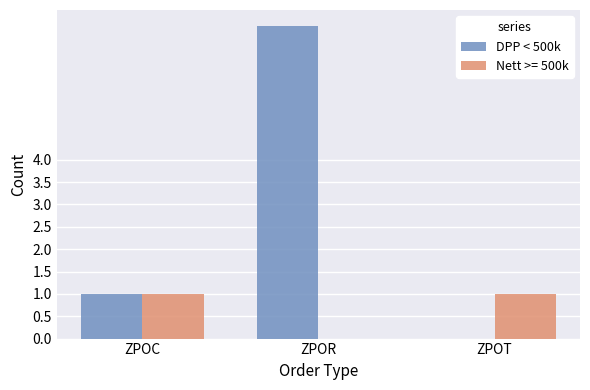

What is the sum of all DPP < 500k values?

8